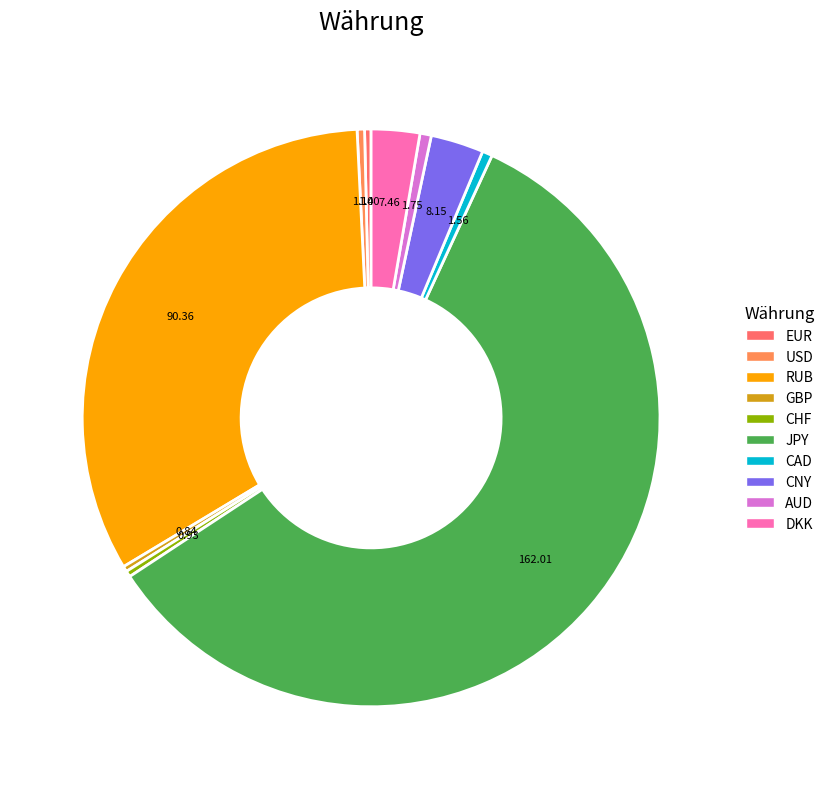

Which has a higher value, EUR or JPY?

JPY